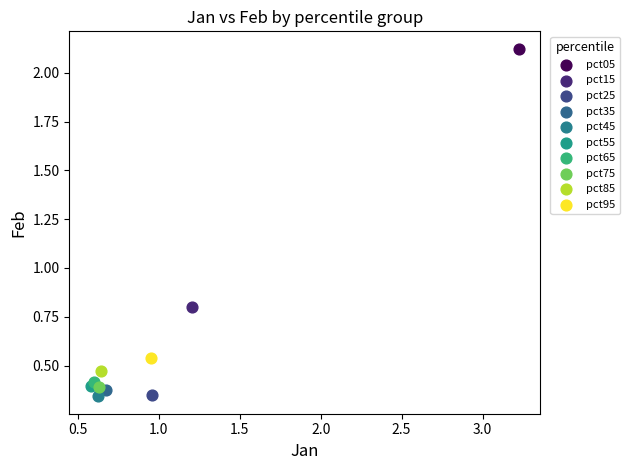

Which series reaches the maximum Y coordinate?

pct05